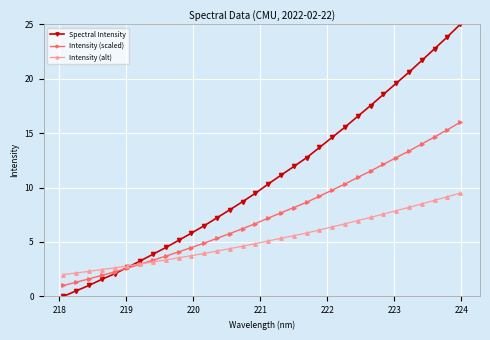

Rank the series by their maximum value, from highest to lowest.

Spectral Intensity, Intensity (scaled), Intensity (alt)